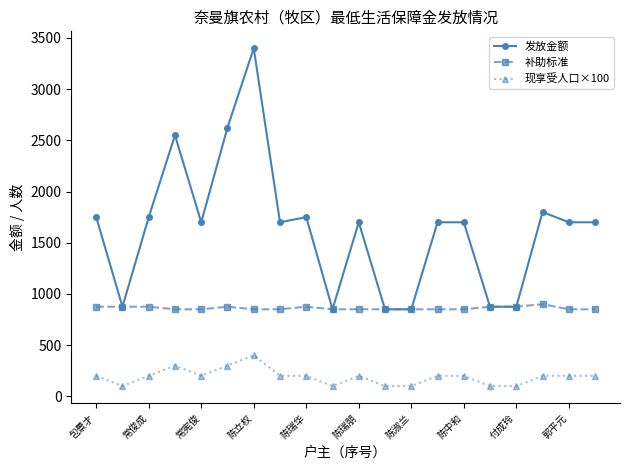

Which series has the largest total across all categories?

发放金额